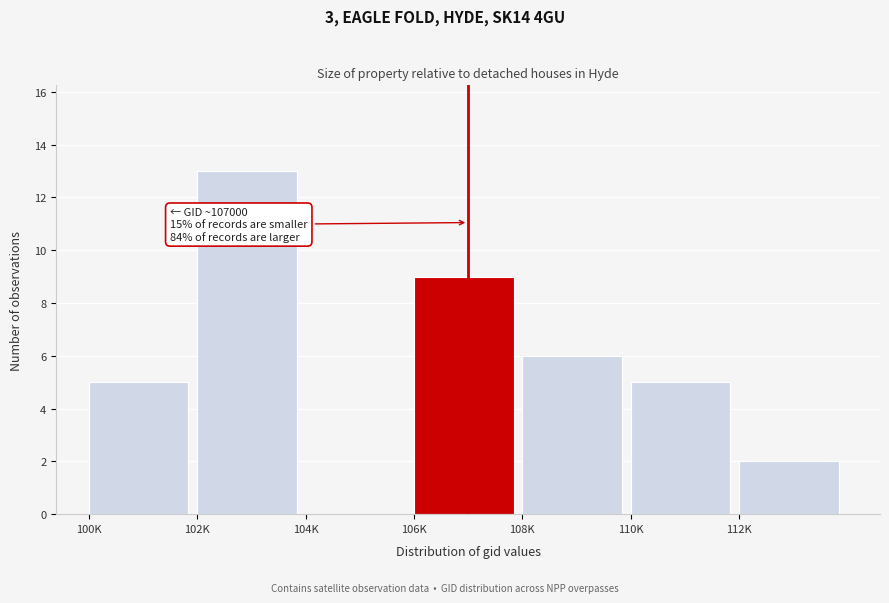

Reading left to right, transcribe all the data shown in this chart.

100K=5	102K=13	104K=0	106K=9	108K=6	110K=5	112K=2